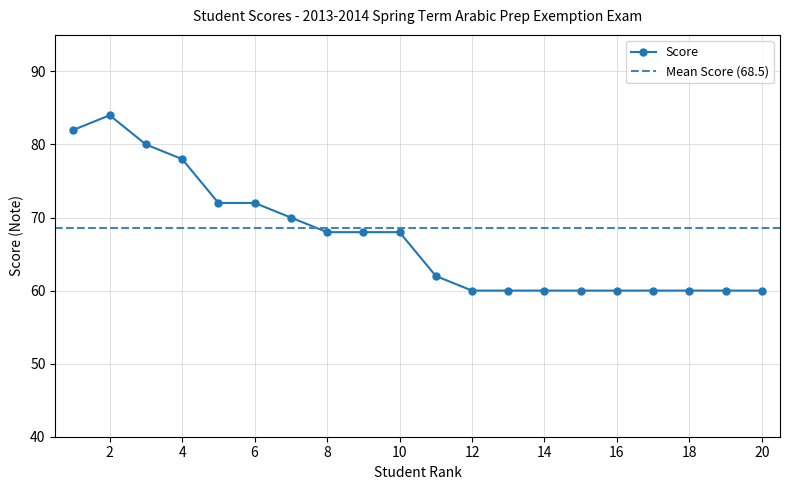

What is the smallest value displayed?

60